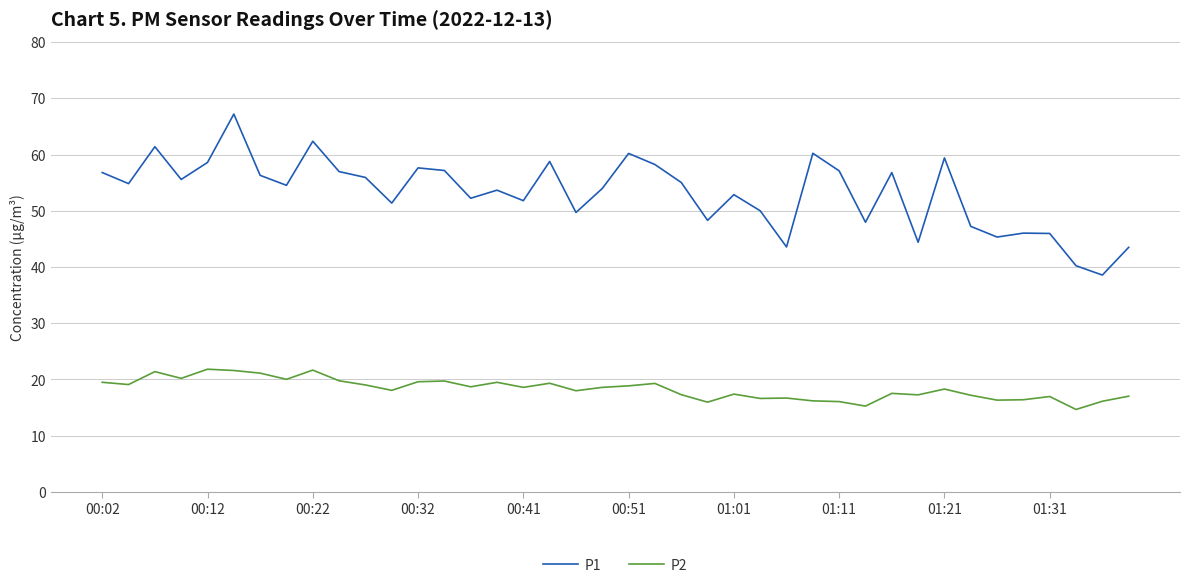

True or false: P2 and P1 intersect in this chart.

False